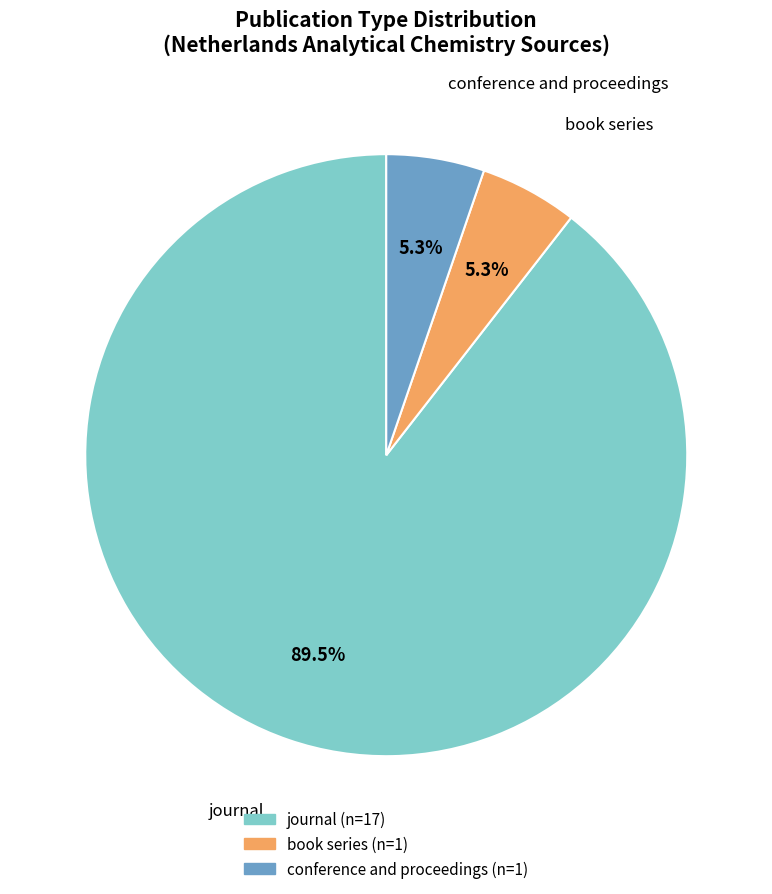

Do book series and conference and proceedings together represent more than half of the pie?

No